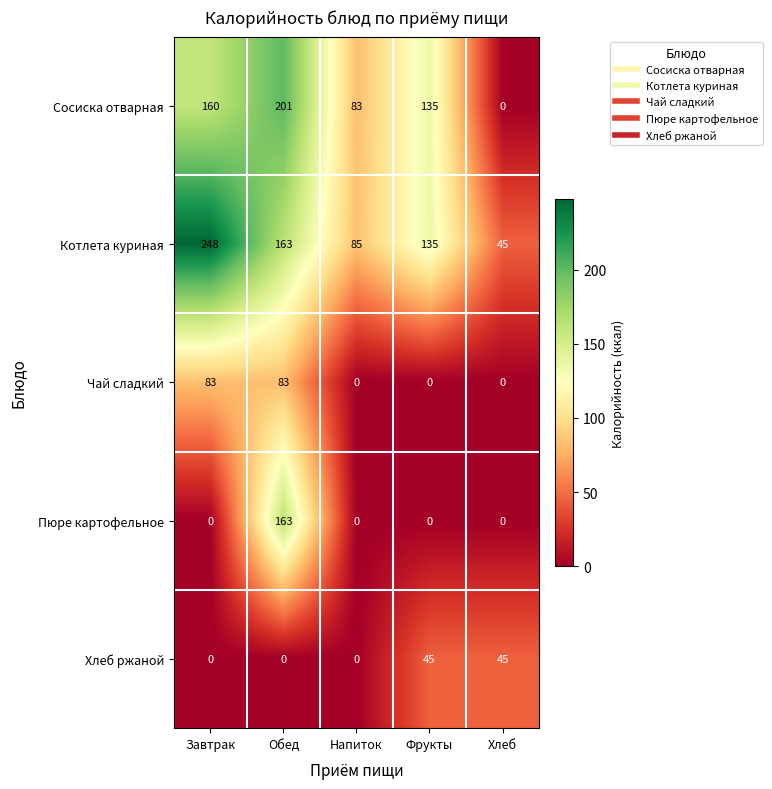

Is it true that Чай сладкий equals 32 at Фрукты?

False